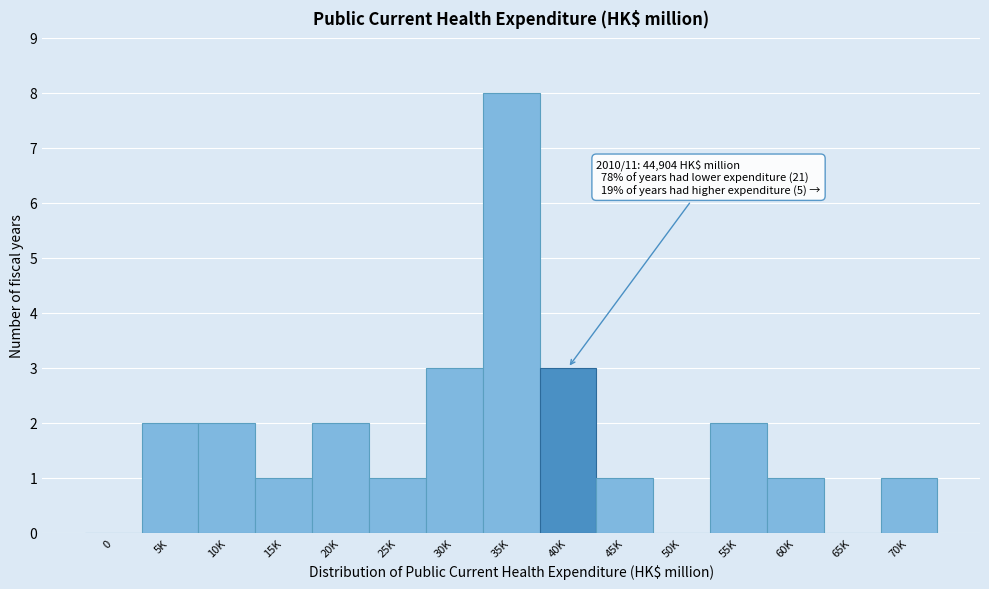

Reading right to left, list all the values displayed in this chart.

70K=1	65K=0	60K=1	55K=2	50K=0	45K=1	40K=3	35K=8	30K=3	25K=1	20K=2	15K=1	10K=2	5K=2	0=0